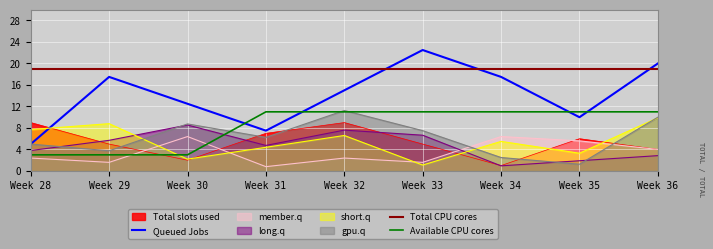

List the labels in order of short.q value, largest first.

Week 36, Week 29, Week 28, Week 32, Week 34, Week 31, Week 35, Week 30, Week 33